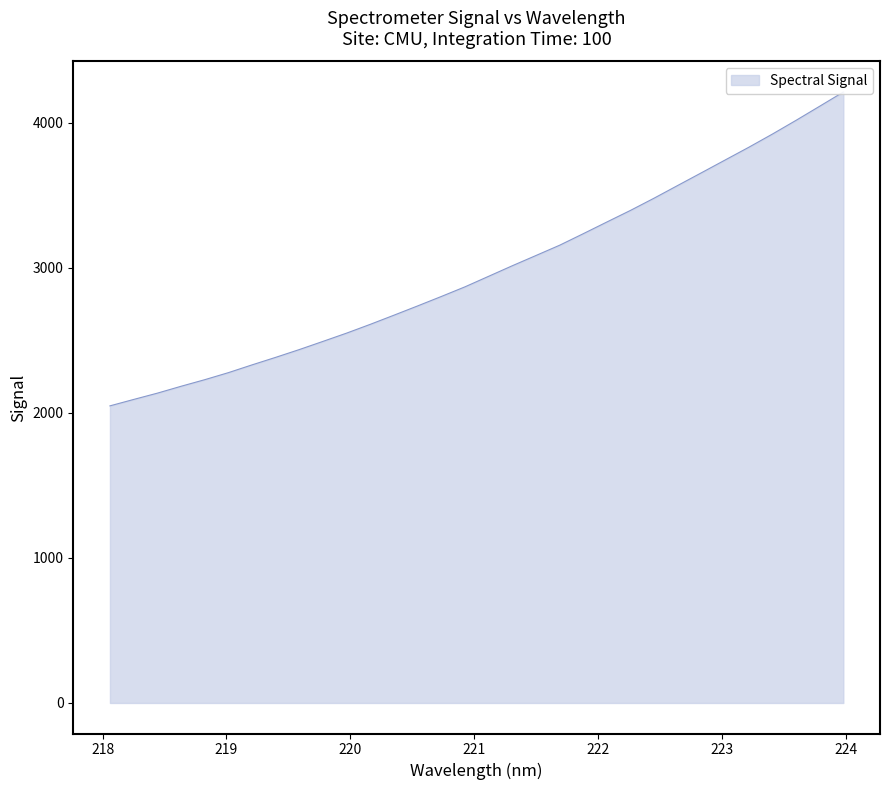

How many data points are less than 2942?

16